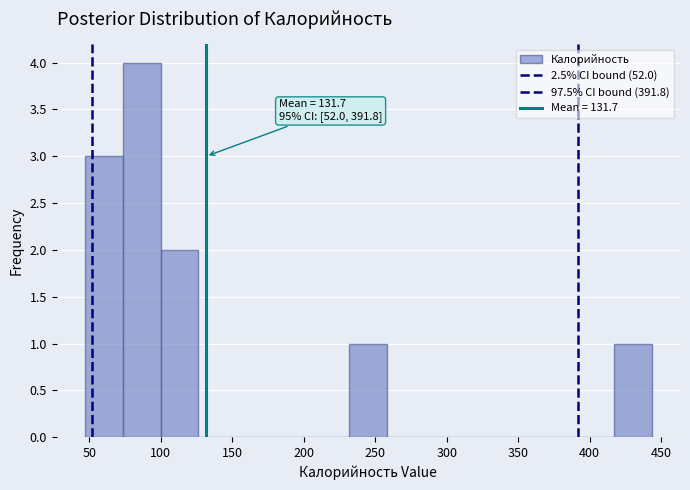

Over which range of the x-axis is the bar tallest?

75 to 100